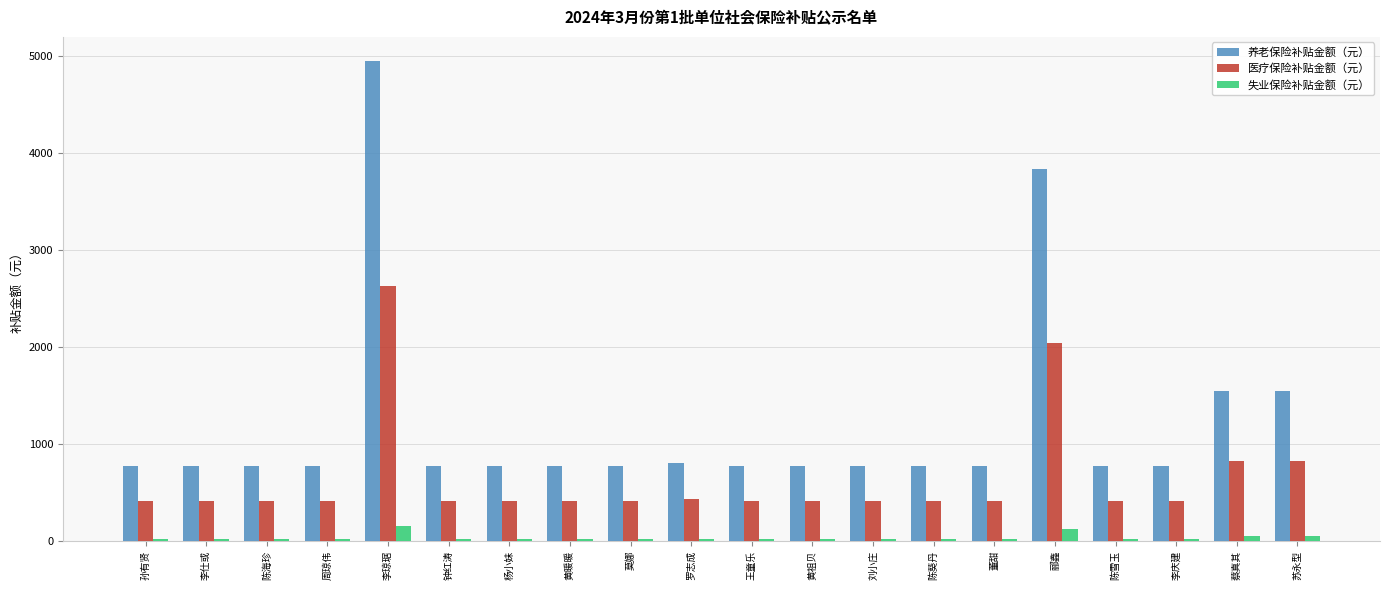

The 养老保险补贴金额（元） series shows 410.1 at 李仕或. True or false?

False